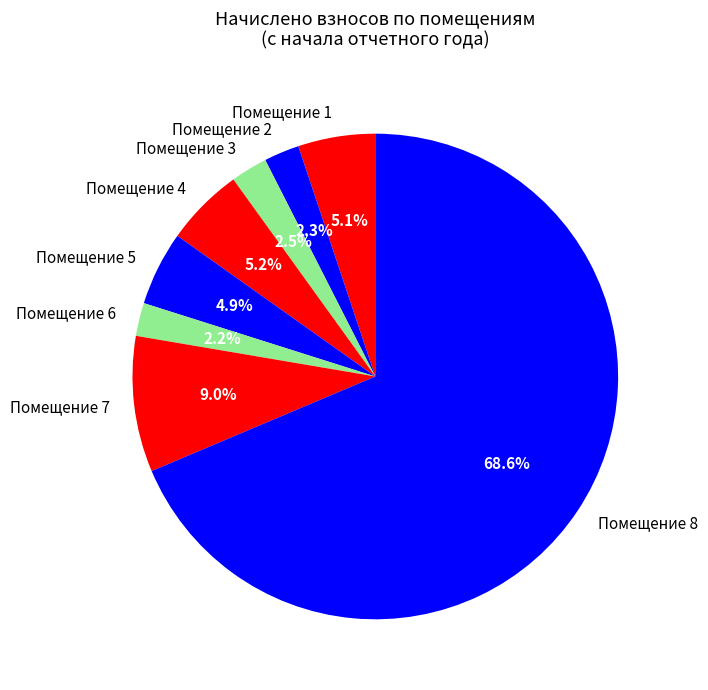

Which slice represents more than half of the pie?

Помещение 8